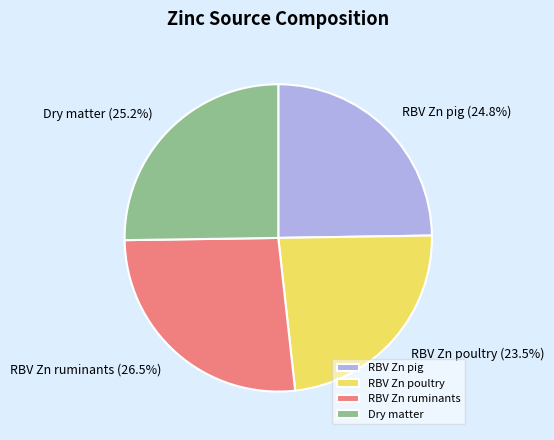

What is the smallest slice in the pie chart?

RBV Zn poultry